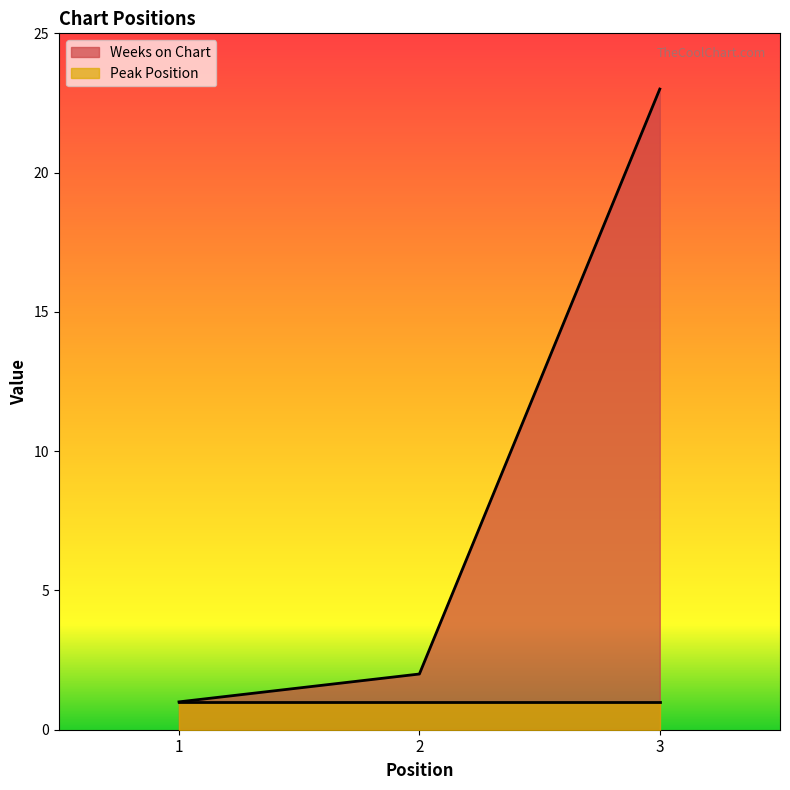

What is the sum of all values?

26